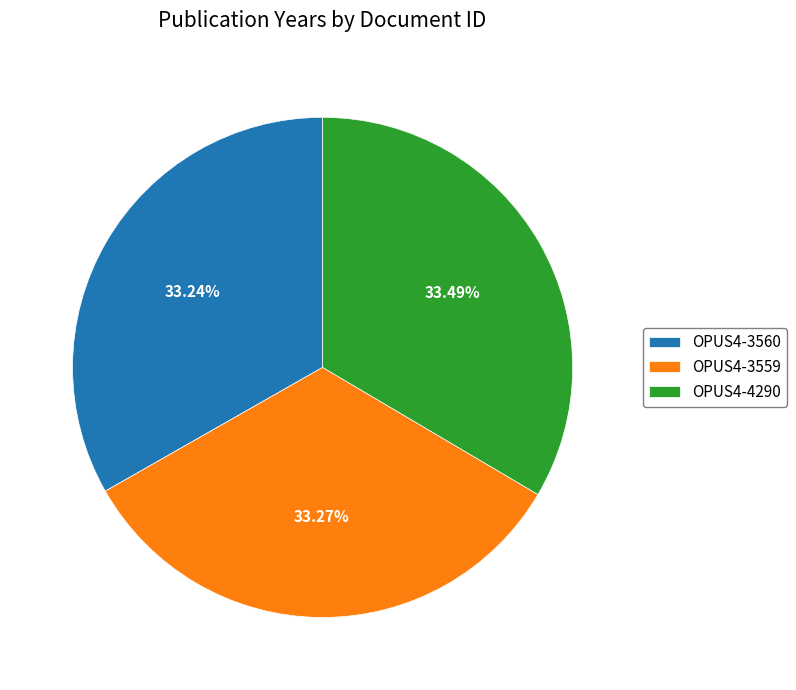

What is the ratio of the value at OPUS4-3560 to the value at OPUS4-4290?

1.0